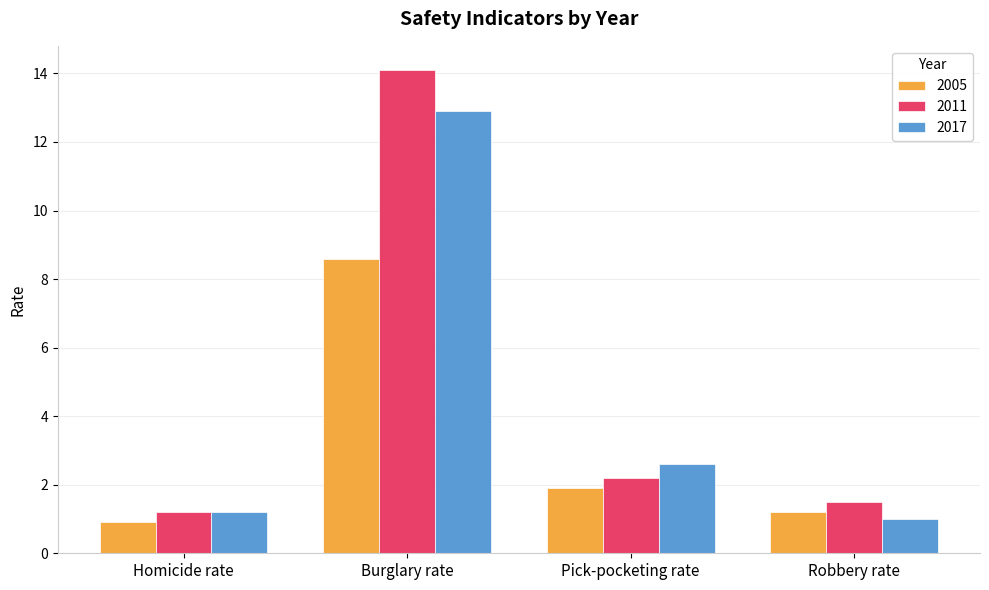

True or false: 2005 has a value of 1.2 at Robbery rate.

True